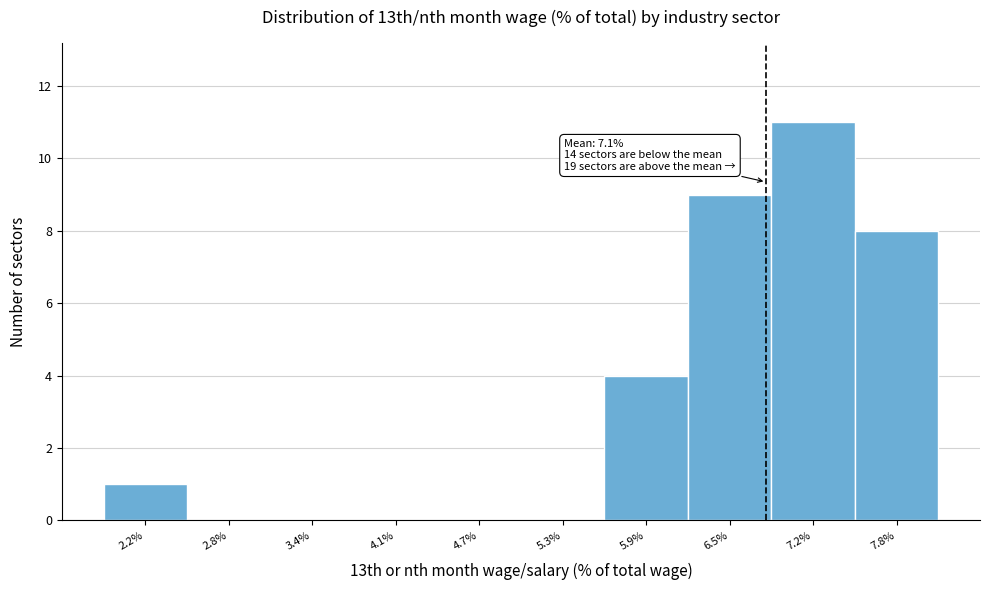

The chart shows a value of 15 at 6.5%. True or false?

False